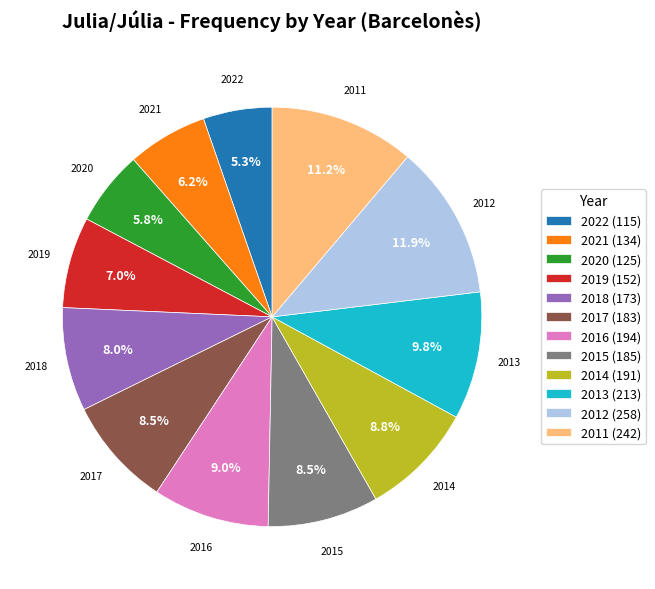

What percentage do 2018 and 2016 together represent?

17.0%